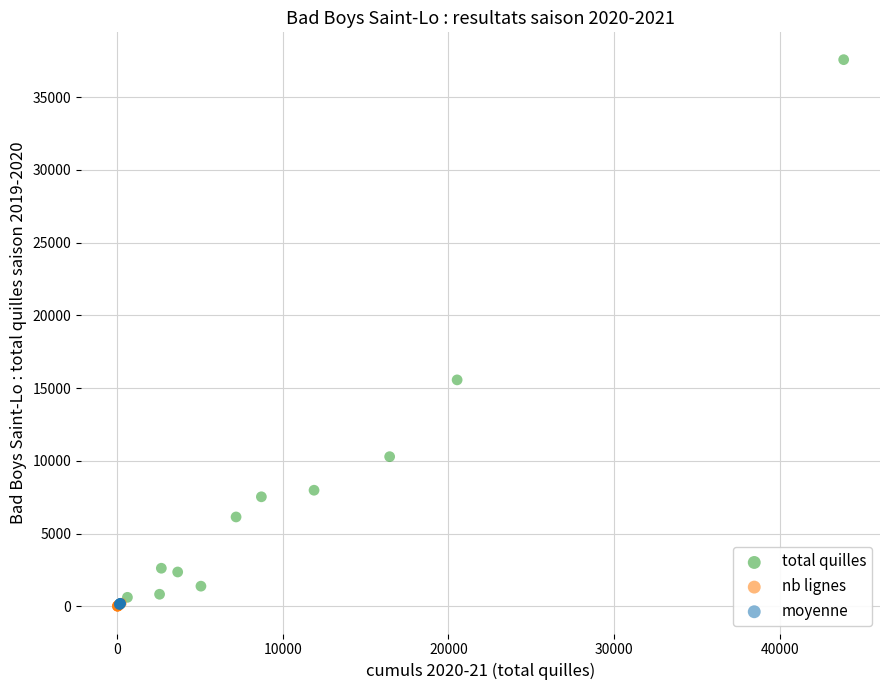

Which series reaches the maximum Y coordinate?

total quilles